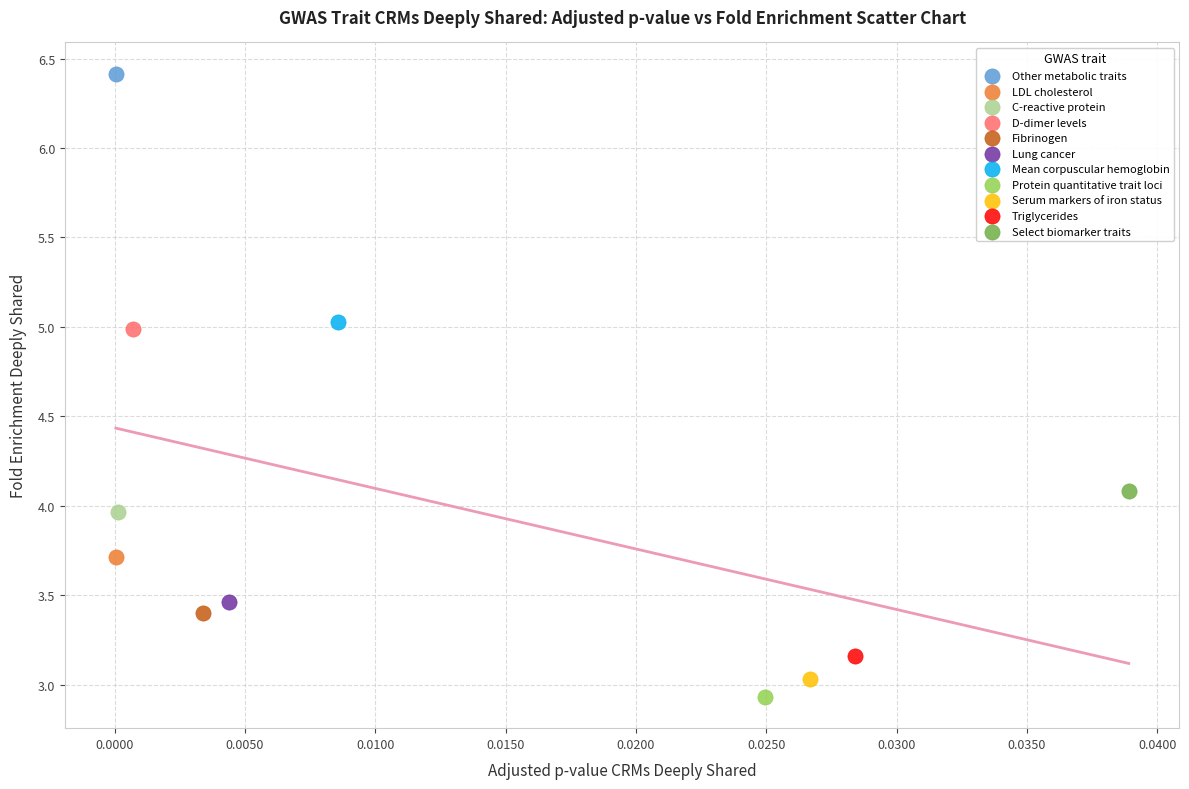

Which series reaches the minimum Y coordinate?

Protein quantitative trait loci